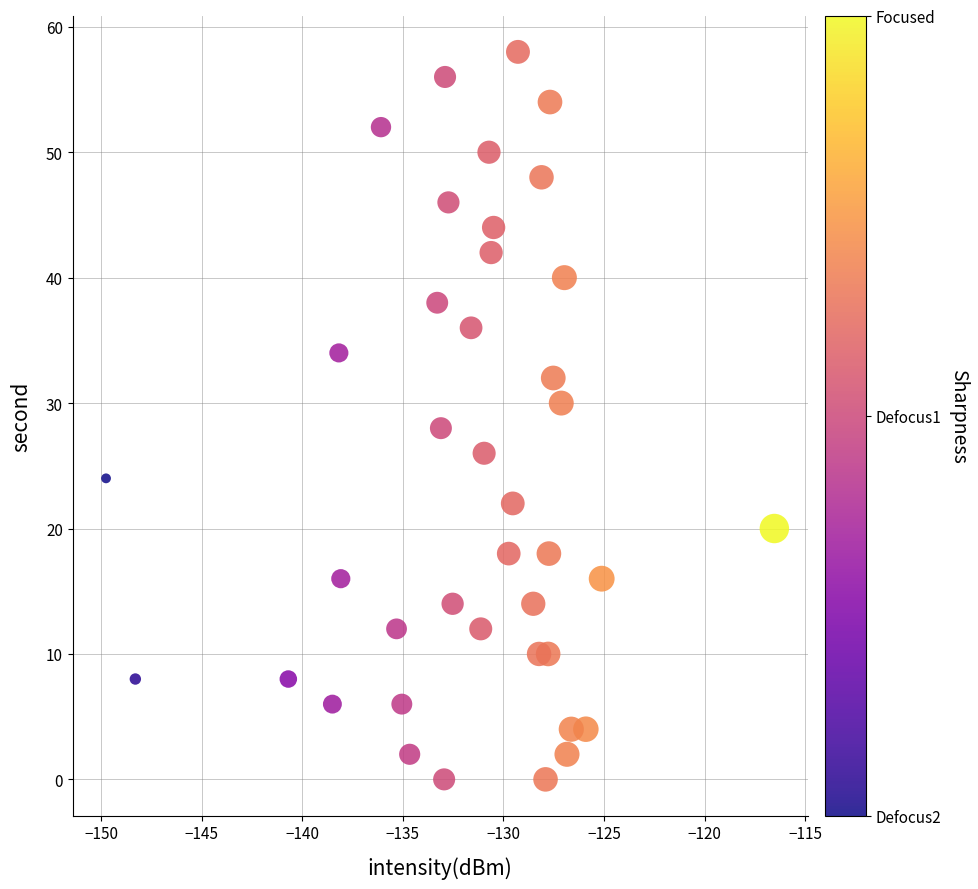

What is the range of Y values (max minus min)?

58